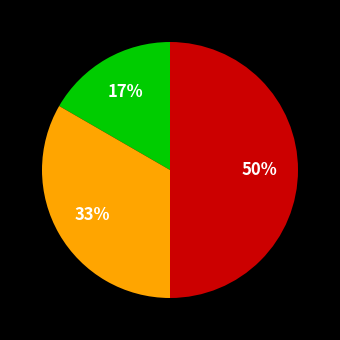

To the nearest percent, what is the average slice percentage?

33%